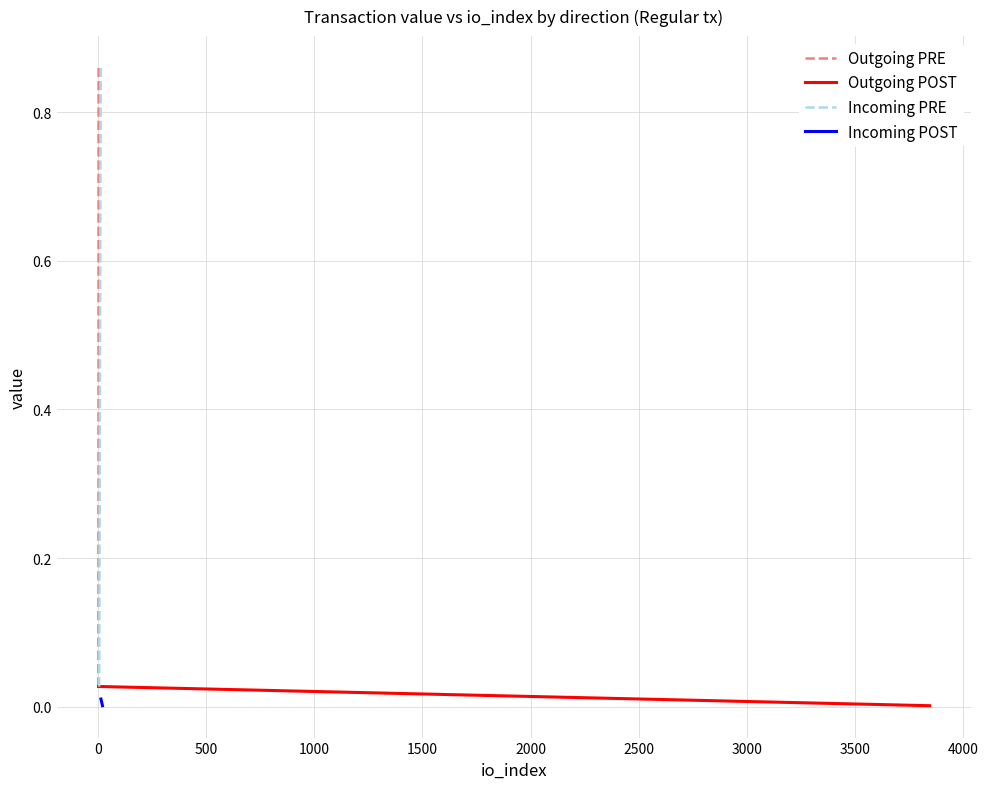

The value of Outgoing POST at −500 is 0.0. True or false?

False